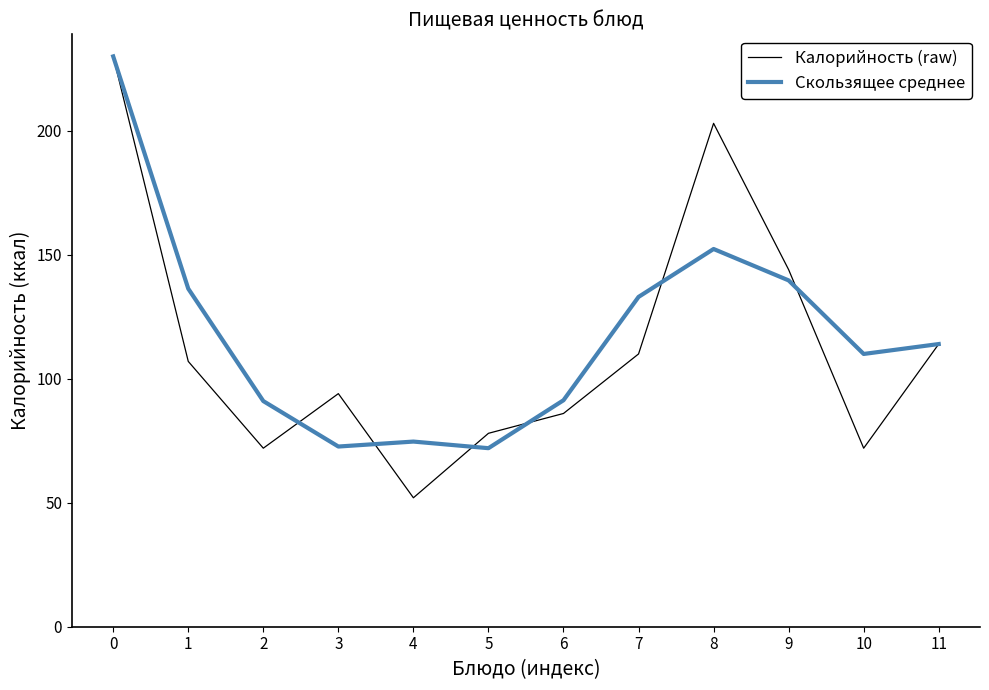

What is the approximate value of Скользящее среднее at 5?

72.0